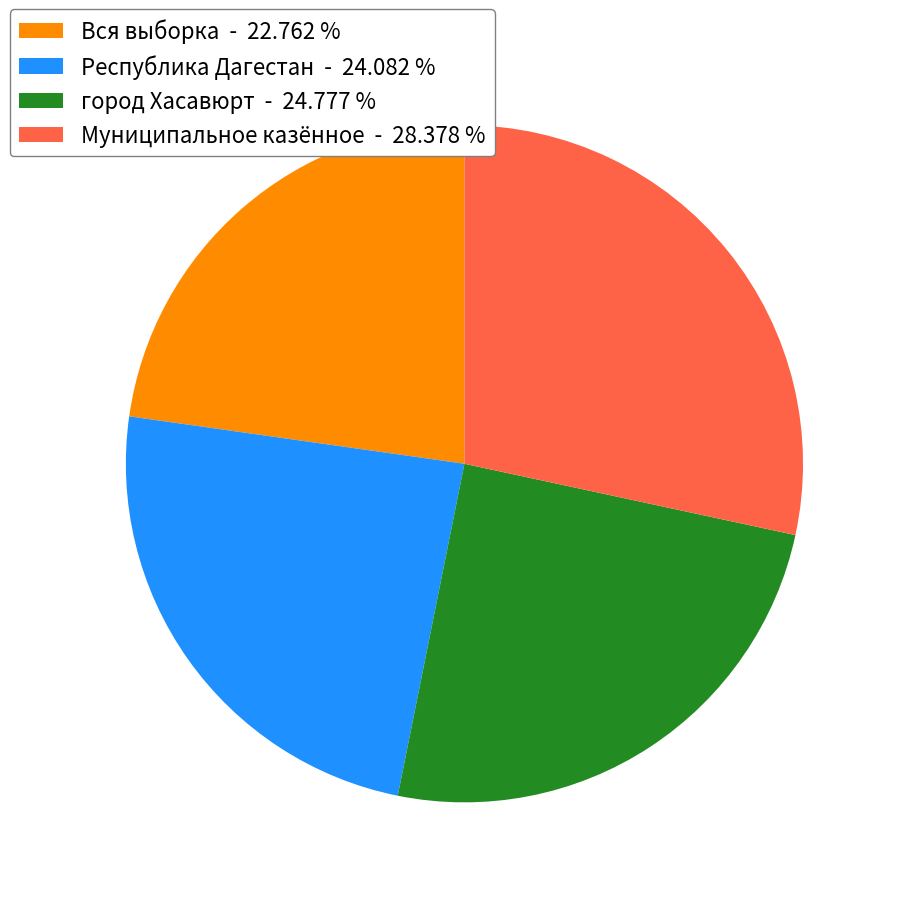

Which category has the smallest portion of the pie?

Вся выборка